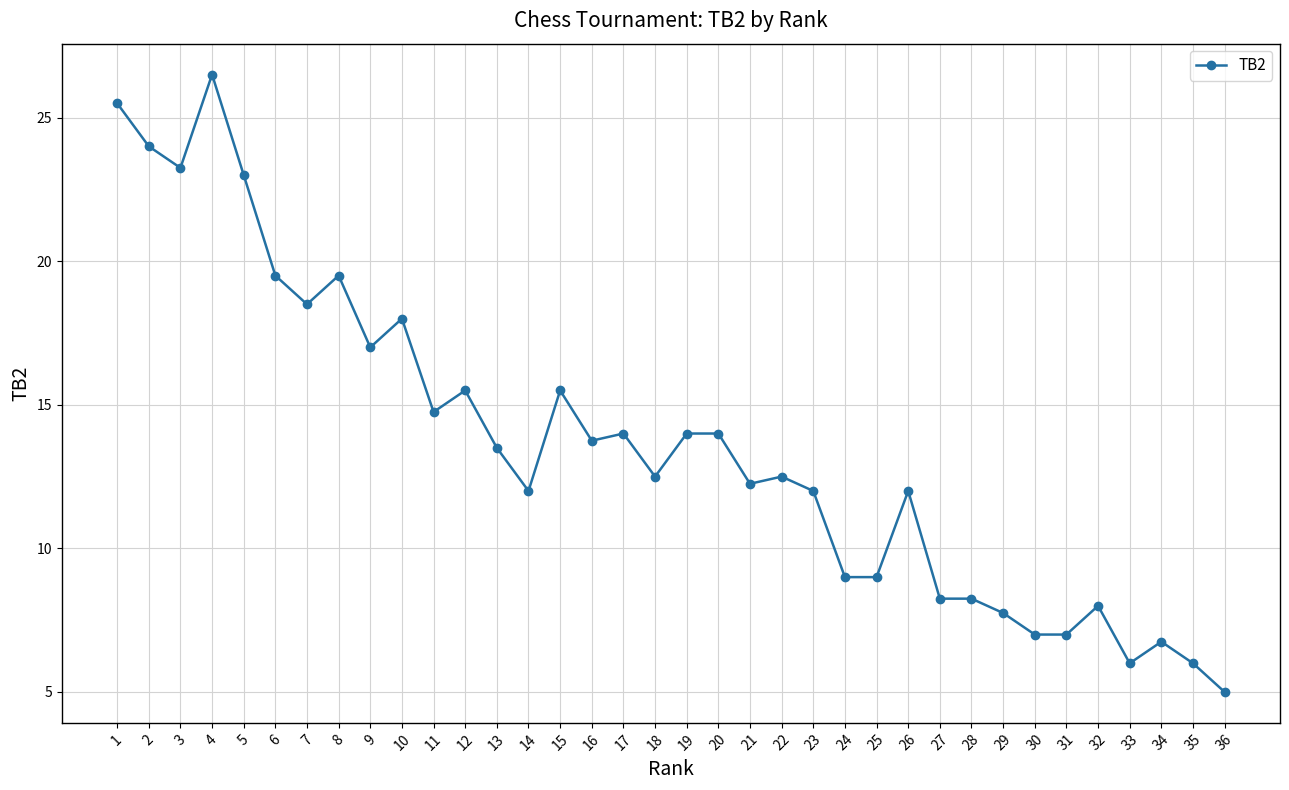

What is the difference between the maximum and second lowest values?

20.5